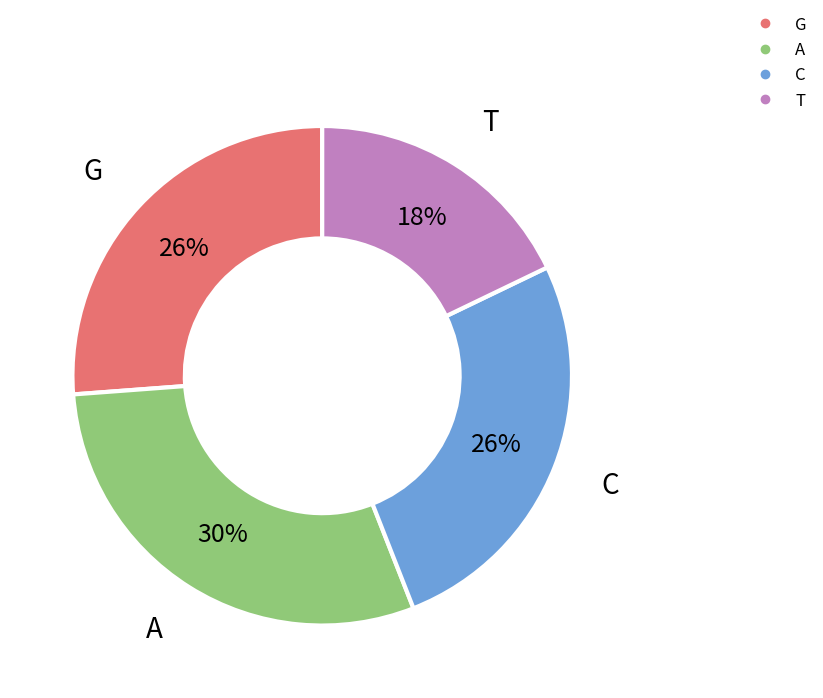

True or false: G accounts for 31% of the total.

False